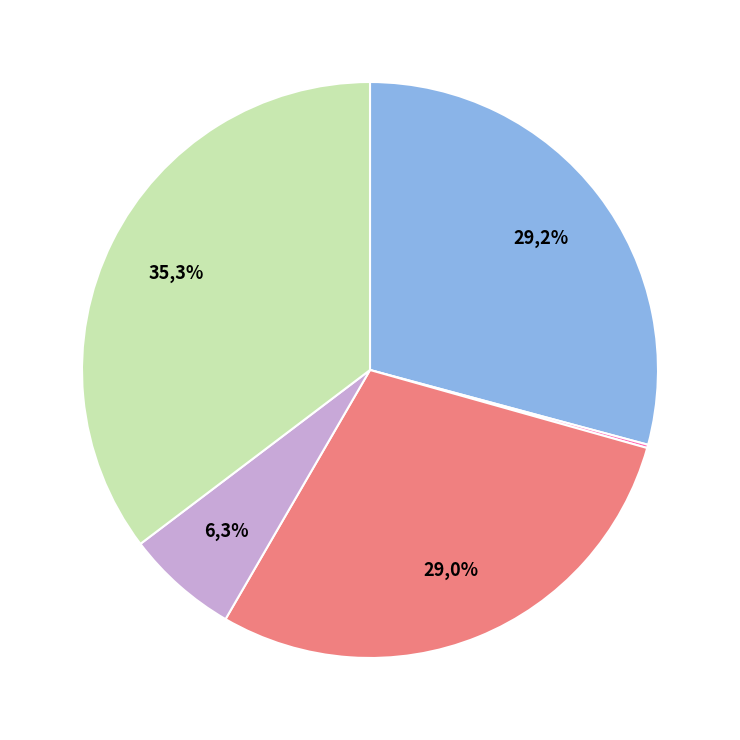

The 700 slice represents 18% of the pie. True or false?

False